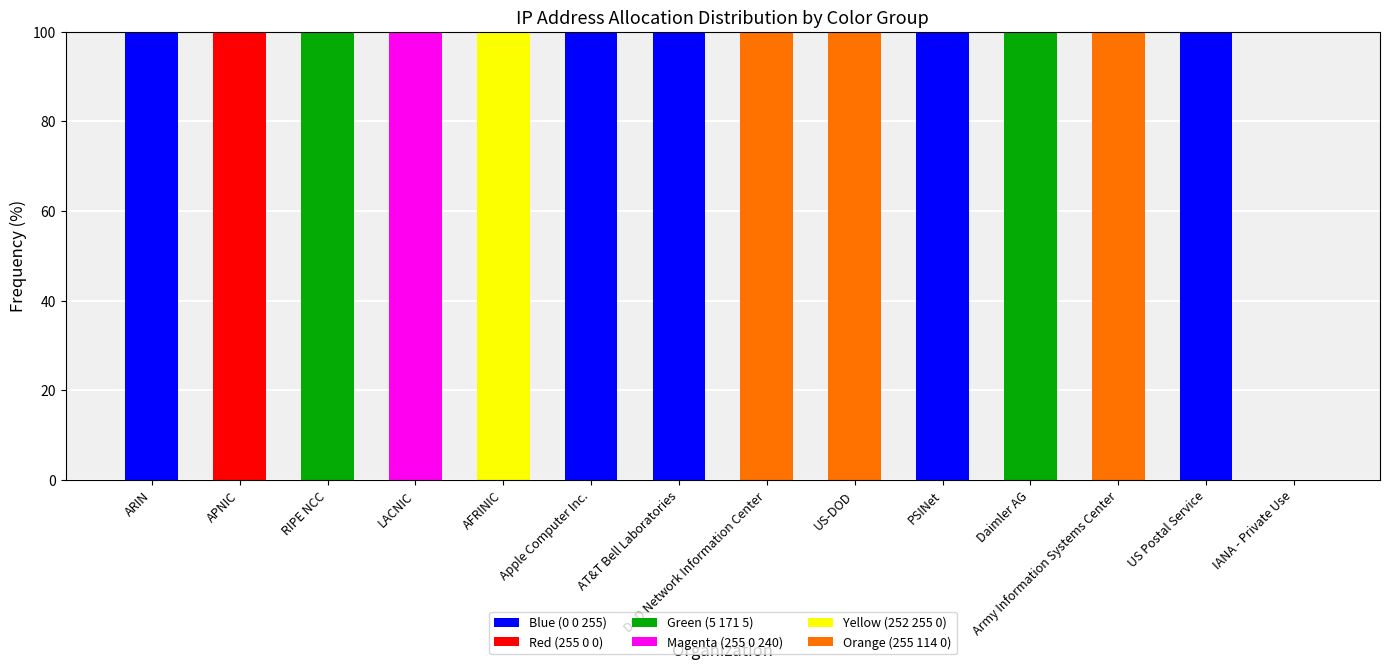

What is the total value across all series at RIPE NCC?

100